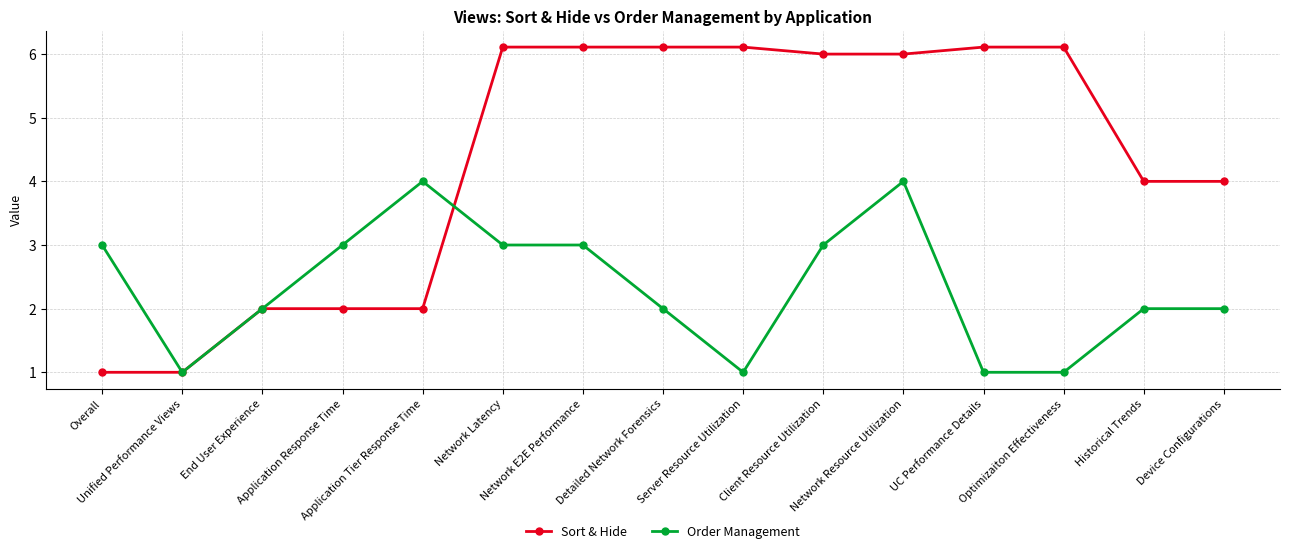

What is the difference between the highest and lowest values at Device Configurations?

2.0